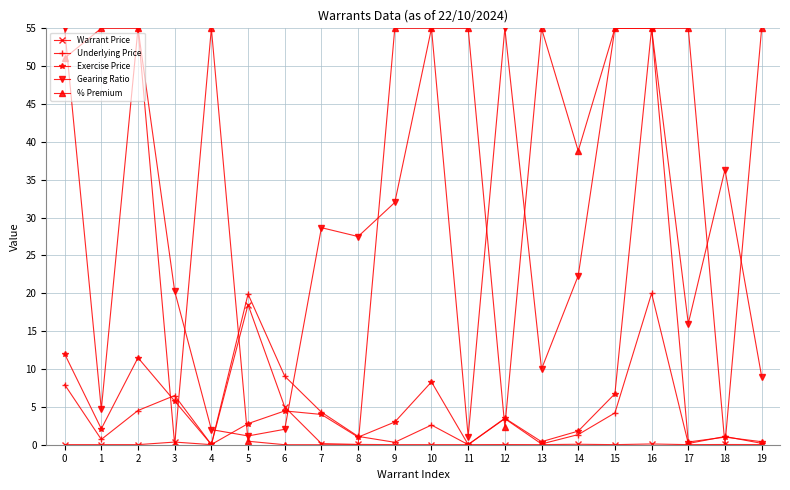

At which category does Underlying Price reach its first local valley?

1